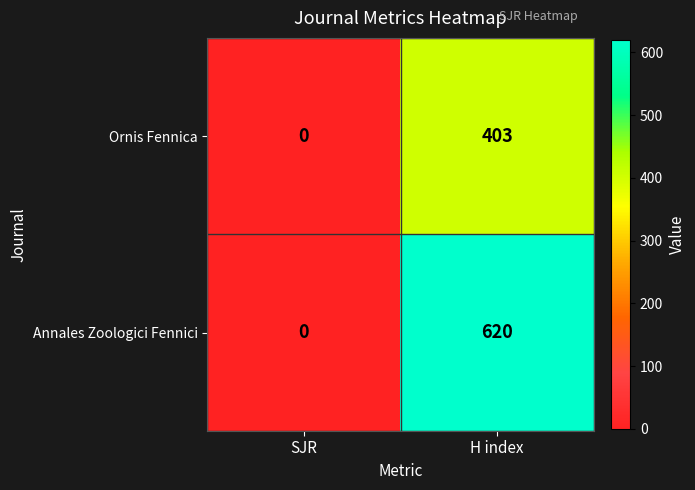

What is the difference between the highest and lowest values at H index?

217